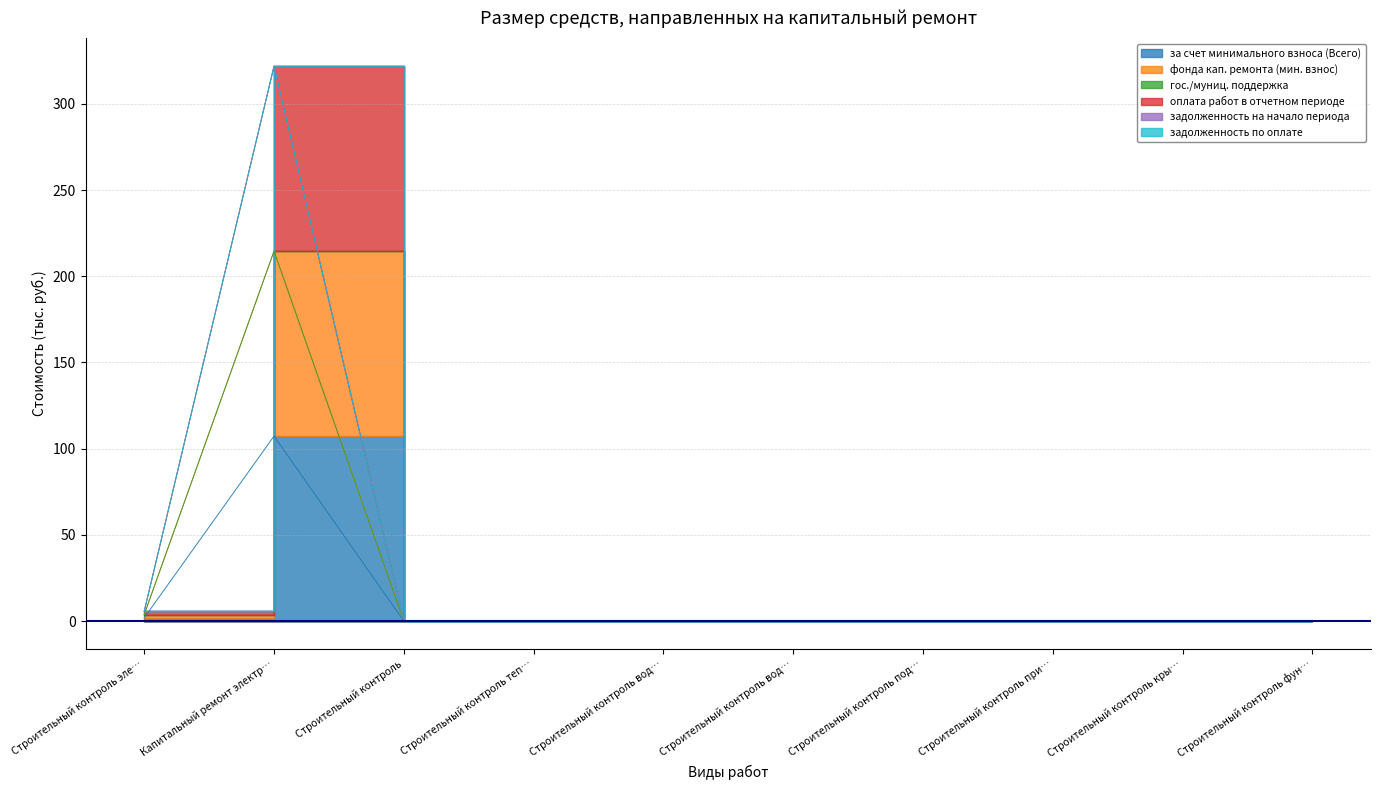

At which category is the sum across all series the highest?

Капитальный ремонт электр…